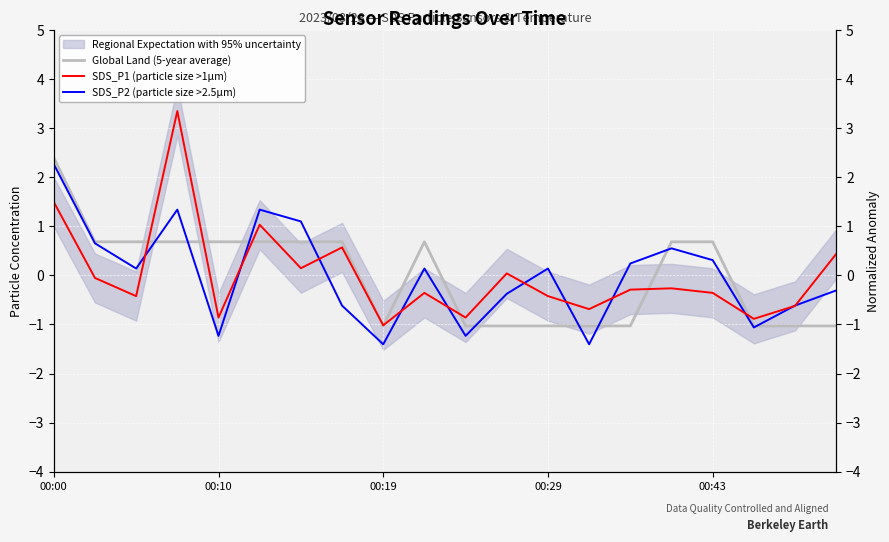

Which series has the largest range (max minus min)?

SDS_P1 (particle size >1µm)